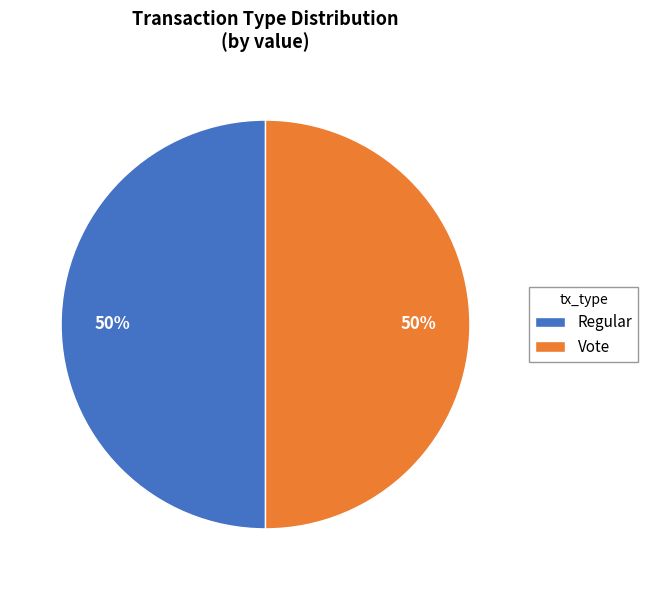

Do Vote and Regular together represent more than half of the pie?

Yes